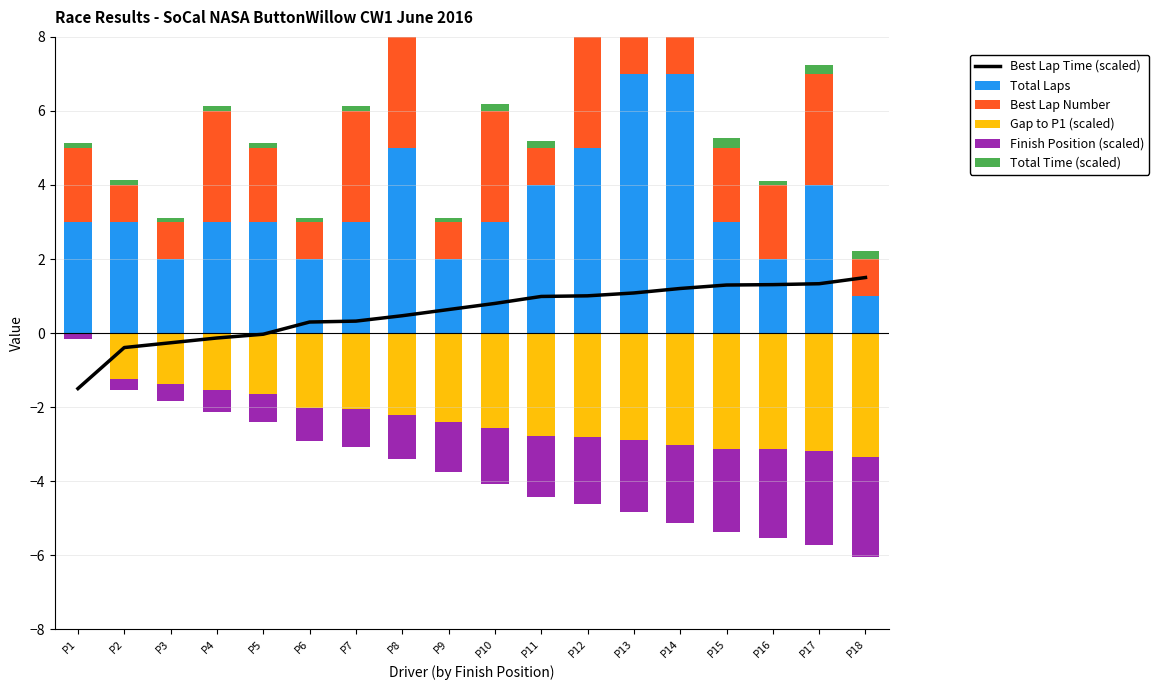

Which series has the largest range (max minus min)?

Total Laps